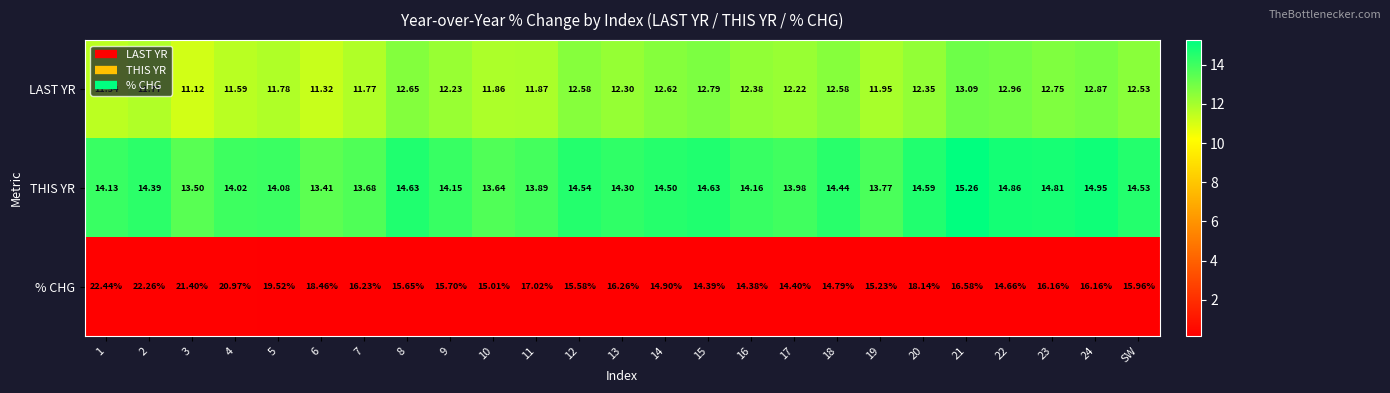

How many categories are shown in the chart?

25